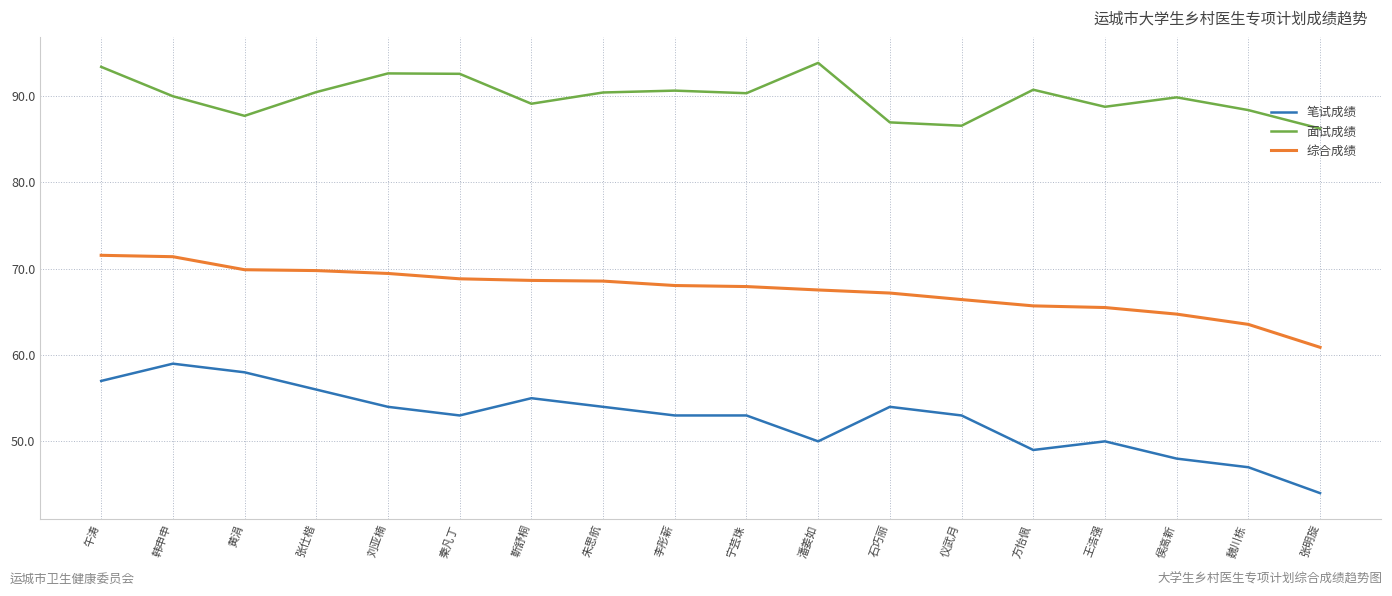

What is the approximate value of 笔试成绩 at 黄涓?

58.0